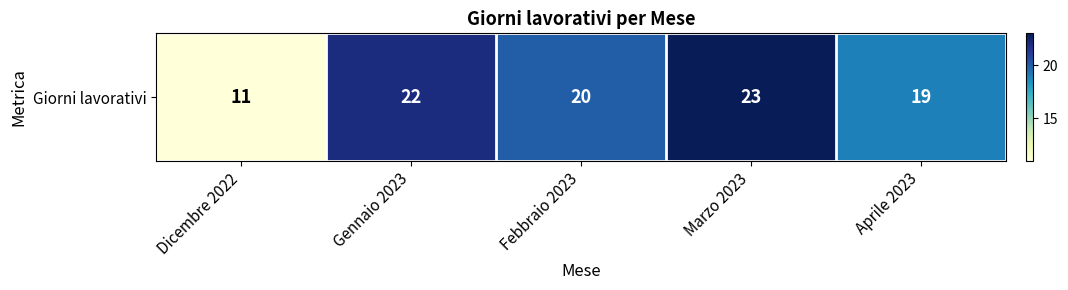

Reading left to right, what are all the values shown in this chart?

Dicembre 2022=11	Gennaio 2023=22	Febbraio 2023=20	Marzo 2023=23	Aprile 2023=19